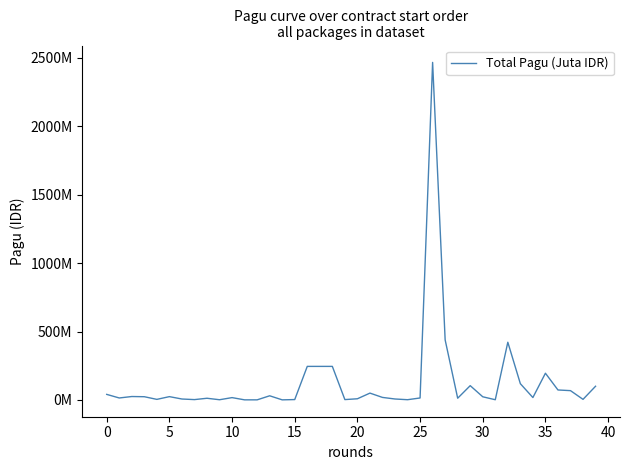

At which category does the data reach its first local peak?

5